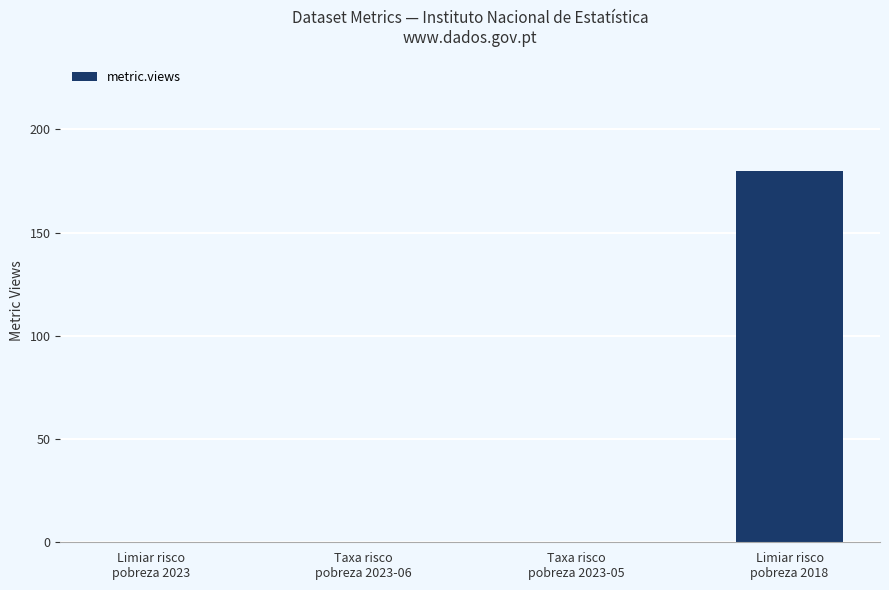

Reading left to right, transcribe all the data shown in this chart.

0	0	0	180